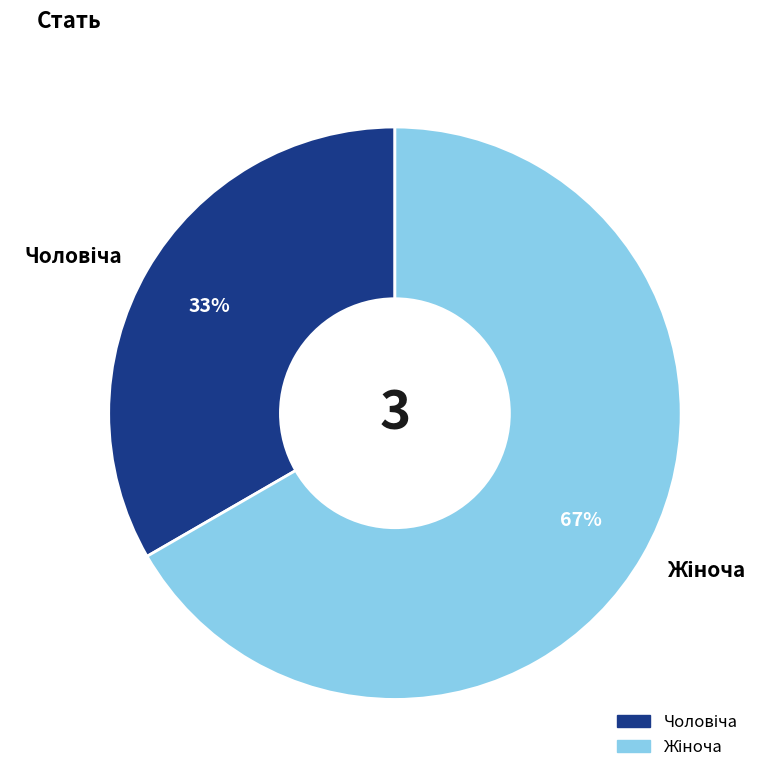

Is there any slice that represents more than half of the pie?

Yes